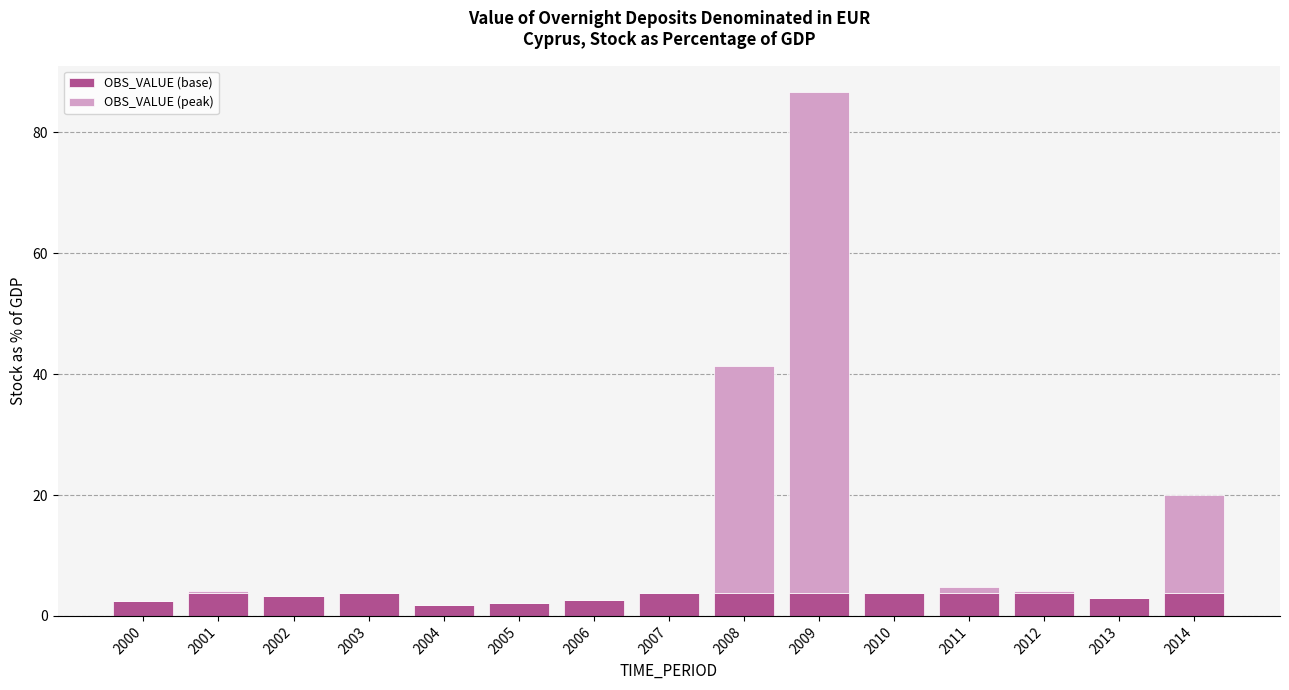

How many data points does each series have?

15